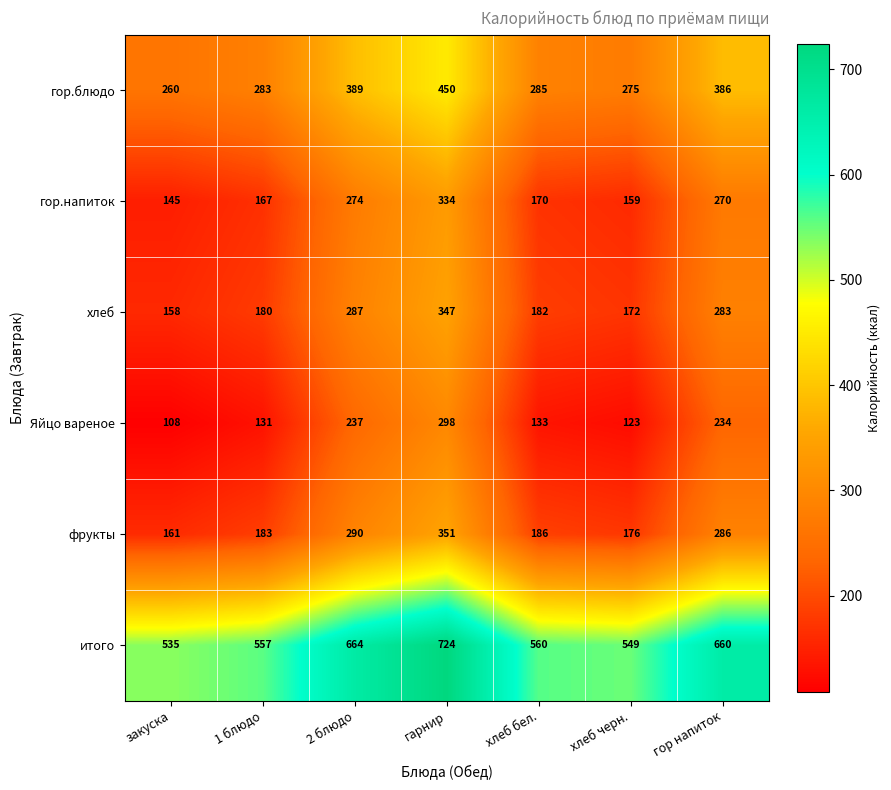

Read the Яйцо вареное value at 2 блюдо, to the nearest 50.

250